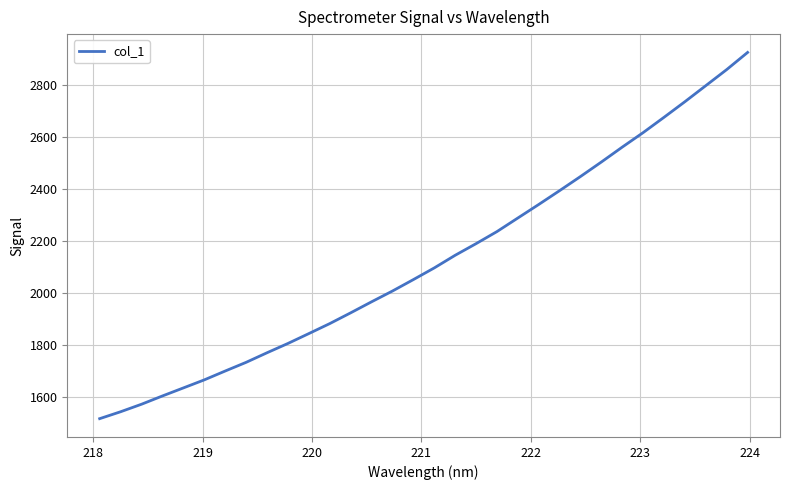

What is the difference between the maximum and second lowest values?

1378.2